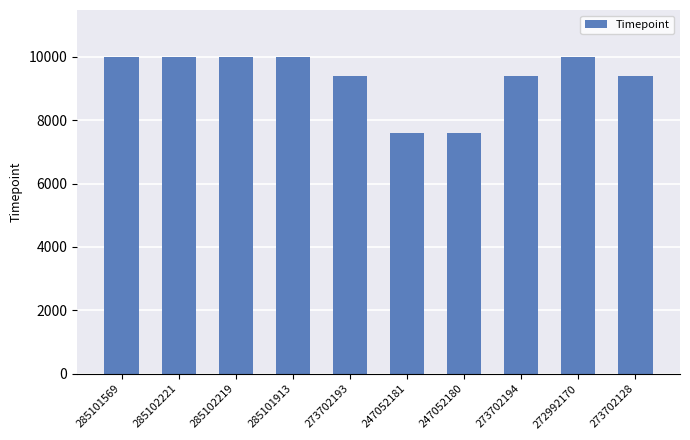

The value at 285102219 is 16557.8. True or false?

False